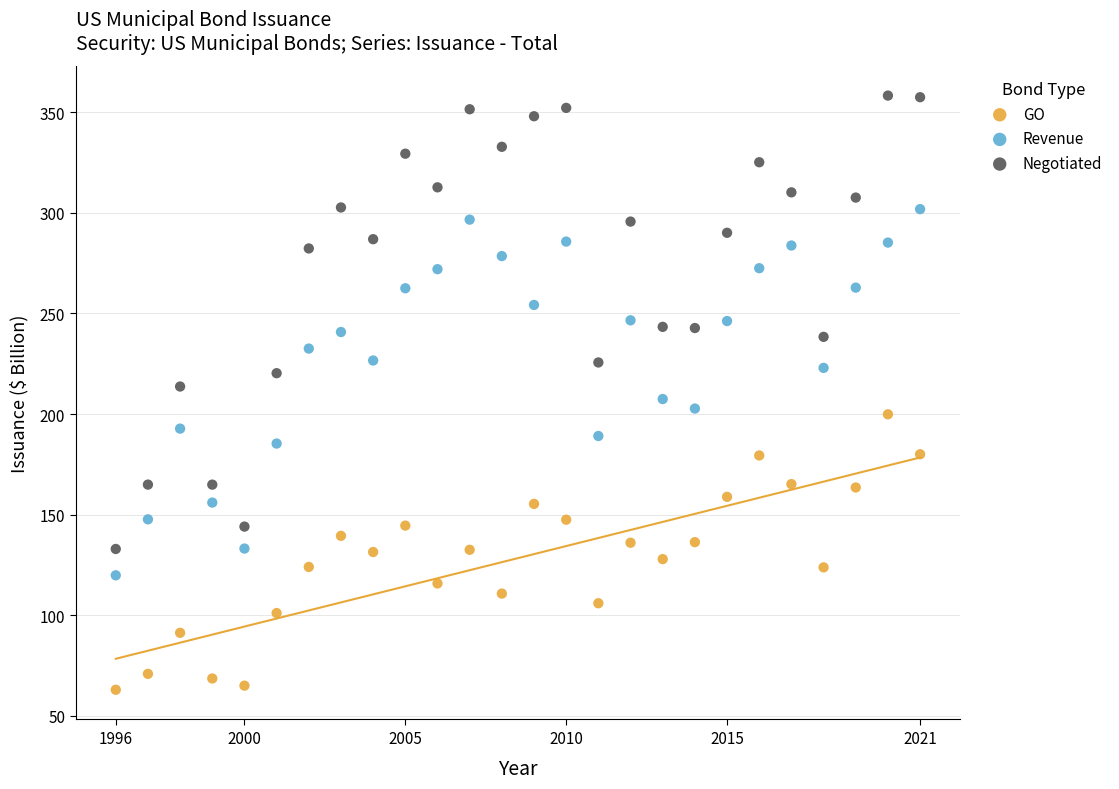

Which series contains the highest Y value?

Negotiated